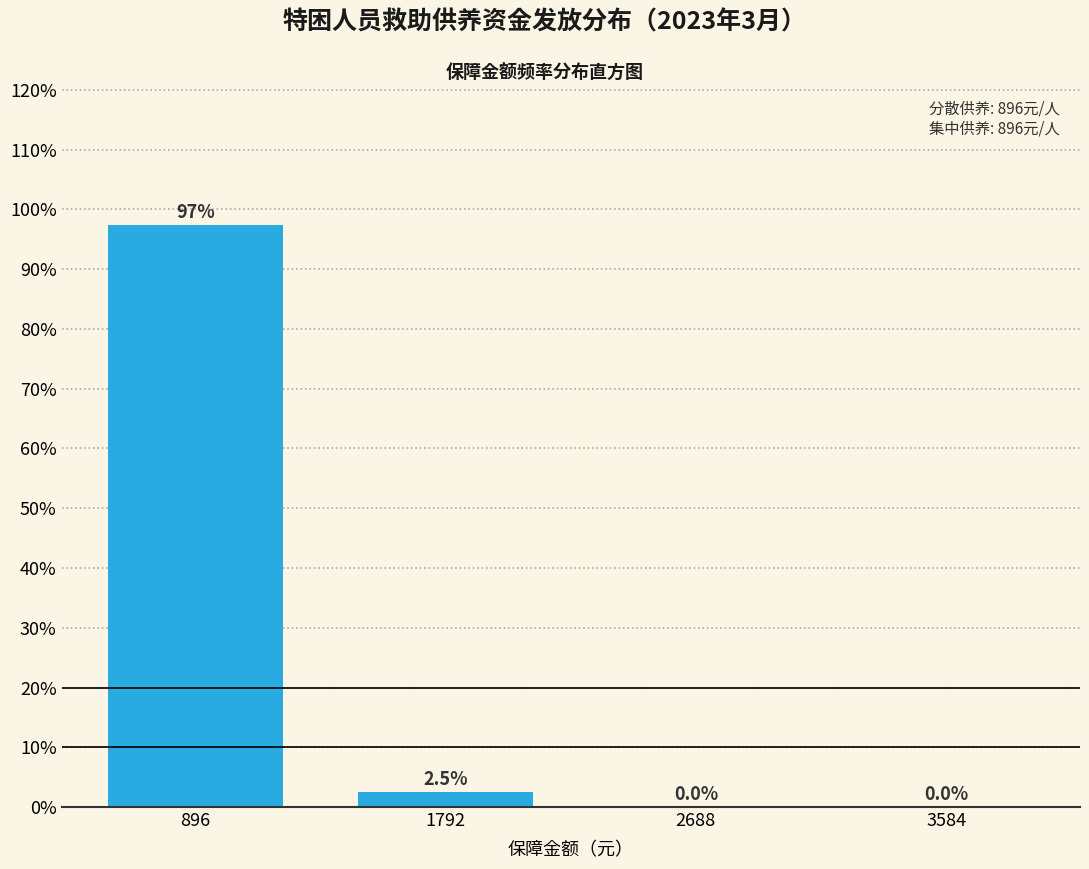

Are the bars horizontal?

No